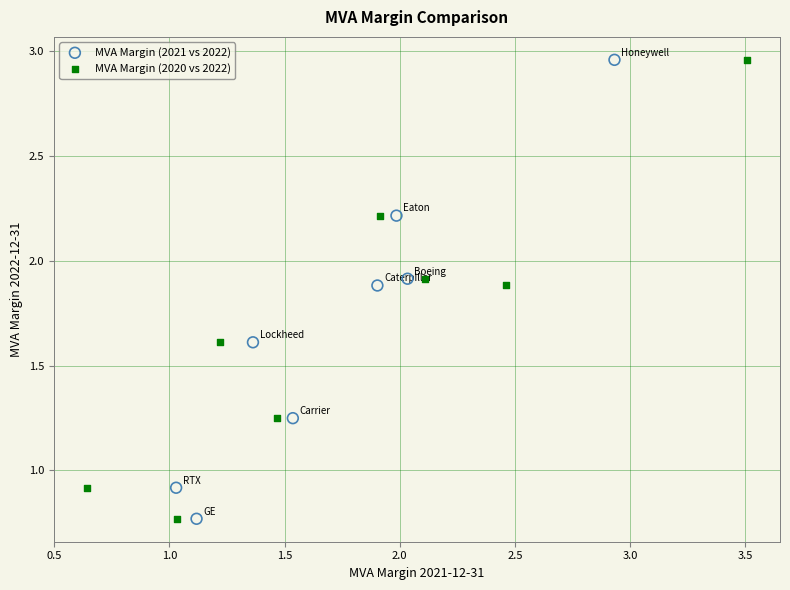

What are all the series names shown in the legend?

MVA Margin (2021 vs 2022), MVA Margin (2020 vs 2022)